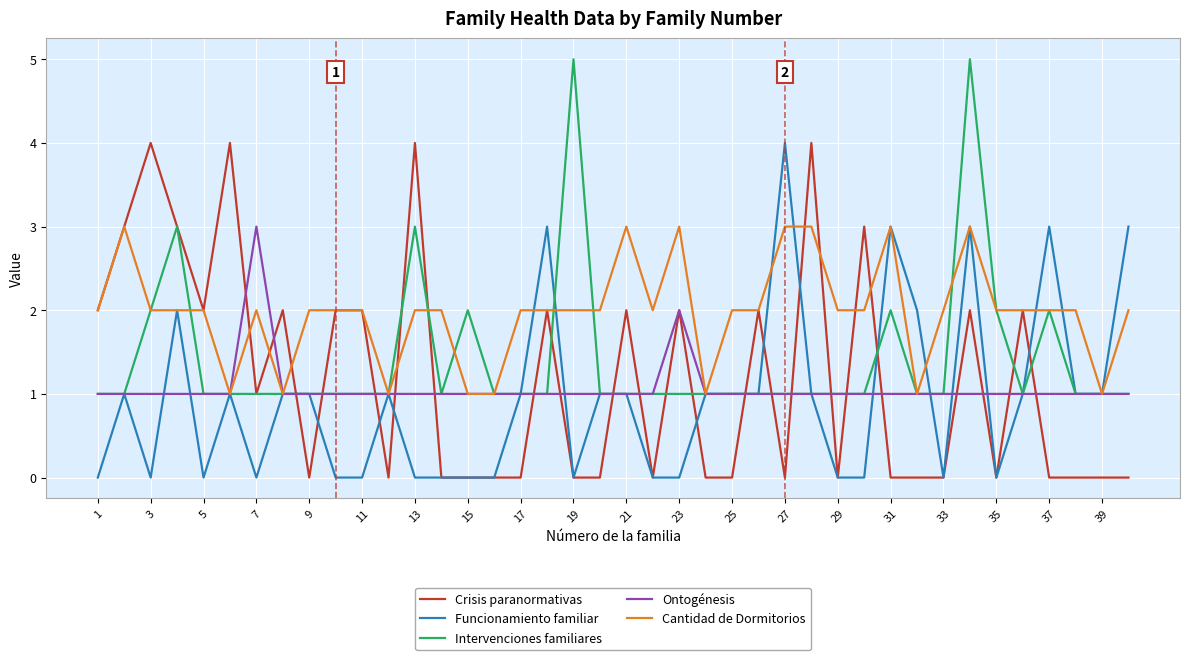

What is the maximum value for Ontogénesis?

3